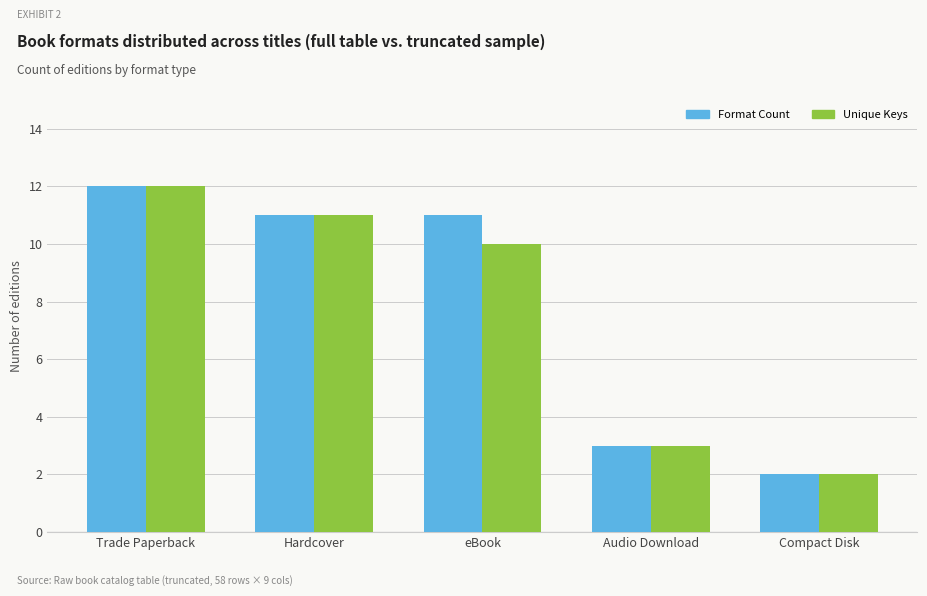

Is it true that Format Count equals 2 at Audio Download?

False